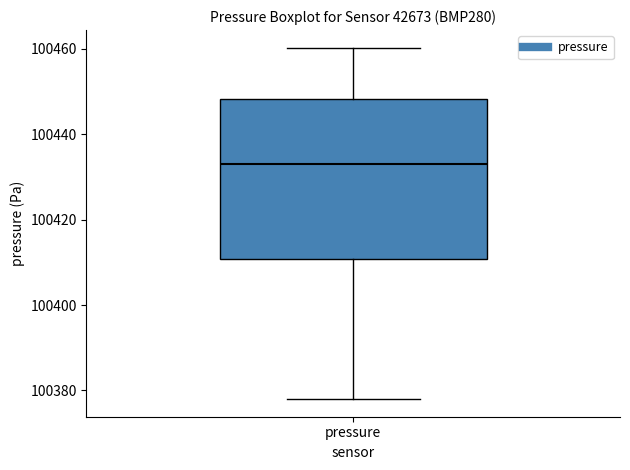

Read this box plot against the y-axis: the position of the median line, the range covered by the box, and the ends of both whiskers. The values are not printed on the chart, so give them approximately, as read against the axis.

median 100434, box 100410 to 100448, whiskers 100378 to 100460